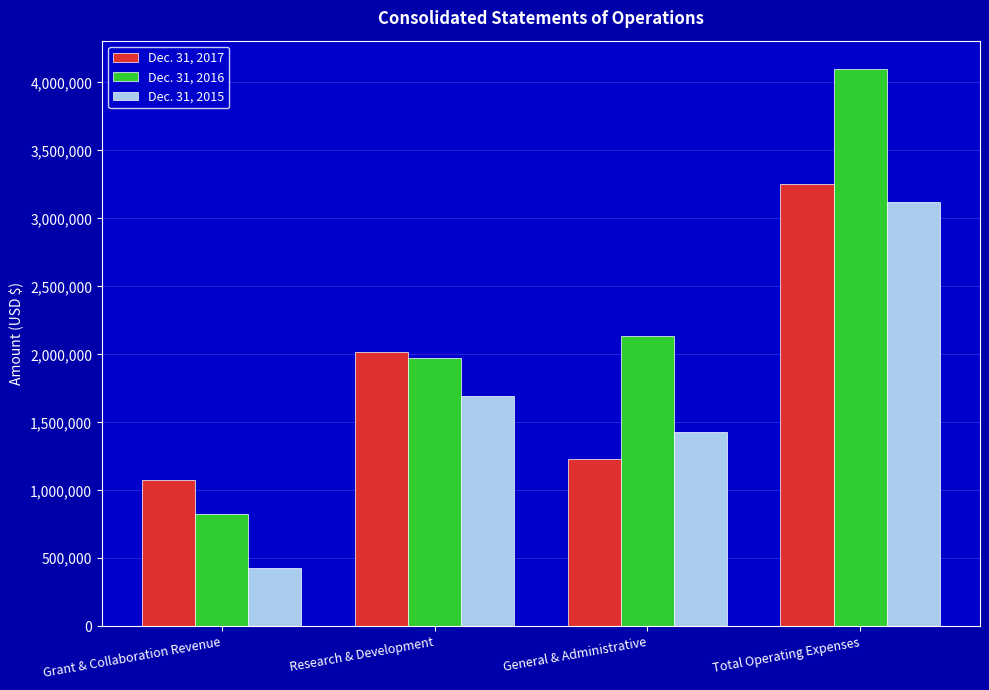

True or false: Dec. 31, 2015 has a value of 2268649 at General & Administrative.

False